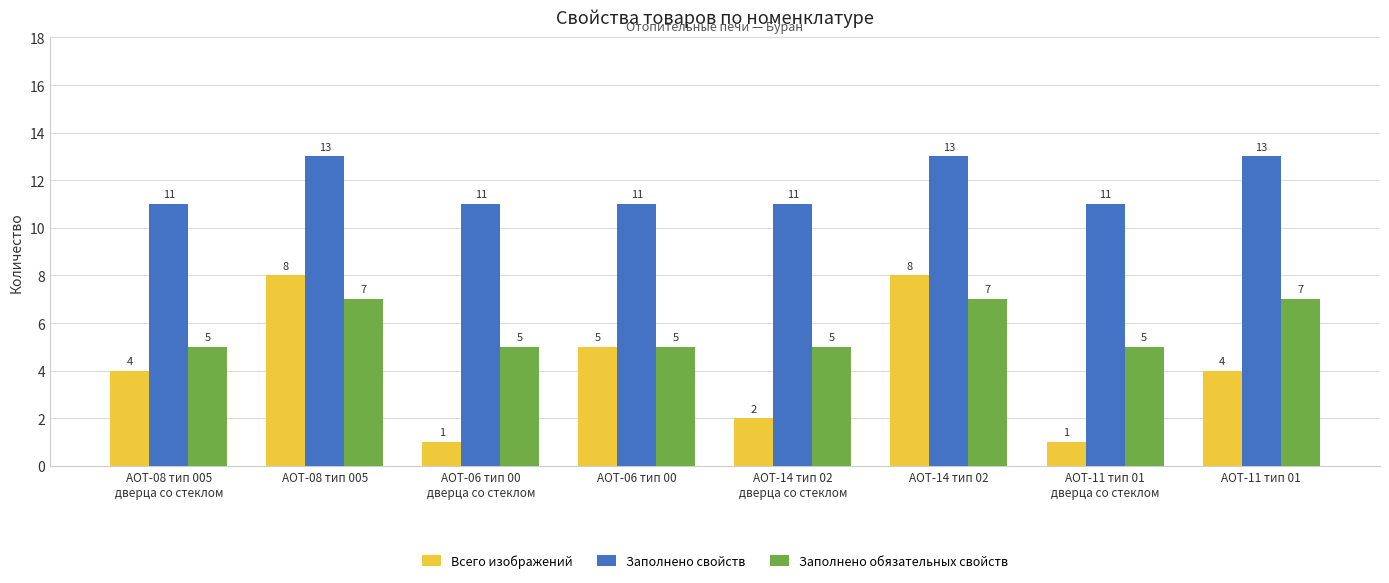

What is the sum of the Заполнено свойств values at АОТ-14 тип 02 and АОТ-11 тип 01
дверца со стеклом?

24